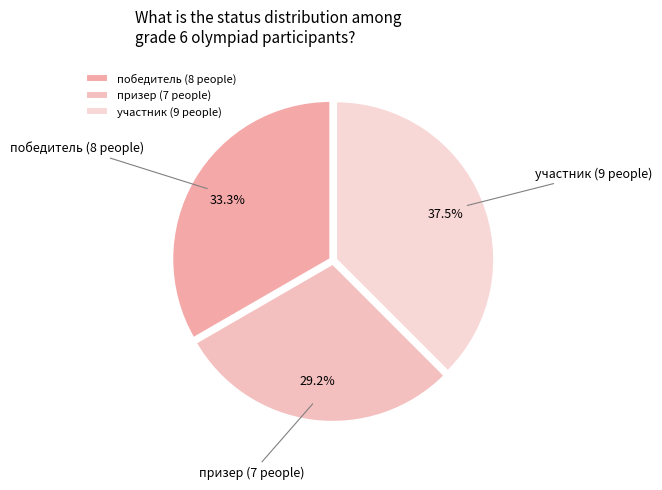

How many segments does this pie chart have?

3